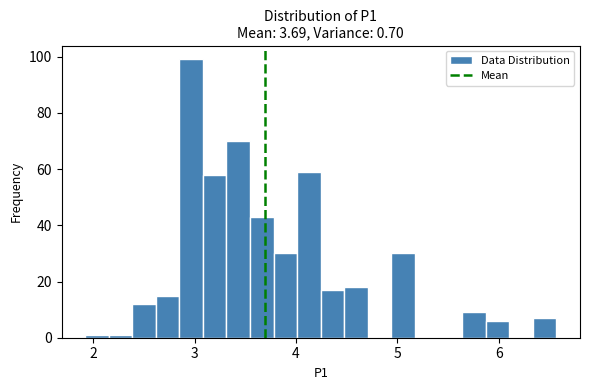

Read against the x-axis, roughly where is the centre of the tallest bar?

3.0